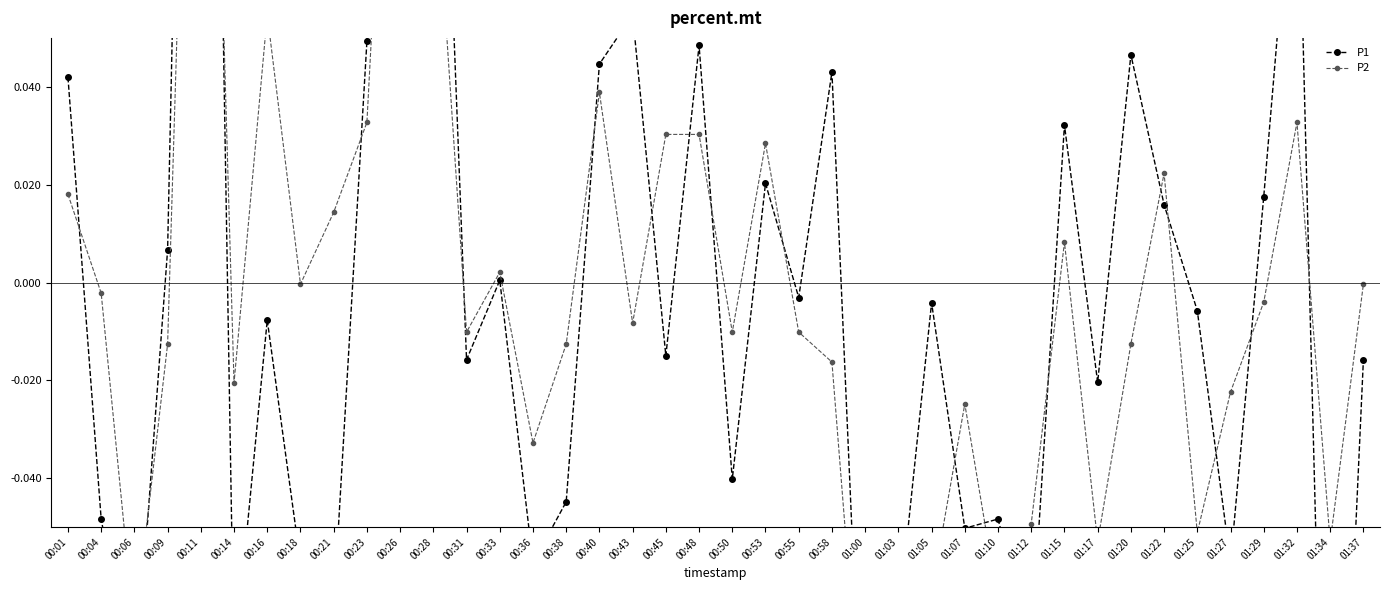

Which series ends up on top after the final intersection of P2 and P1?

P2